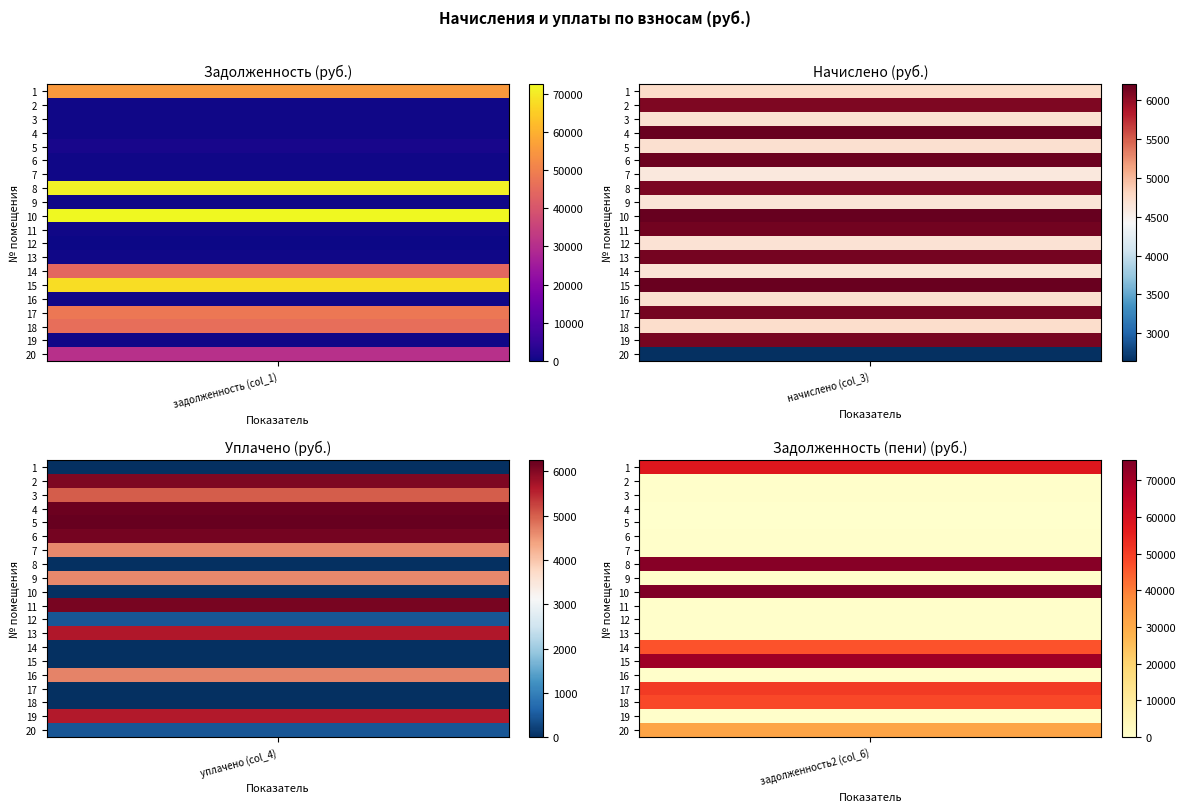

Between 3 and 1, which is larger?

1